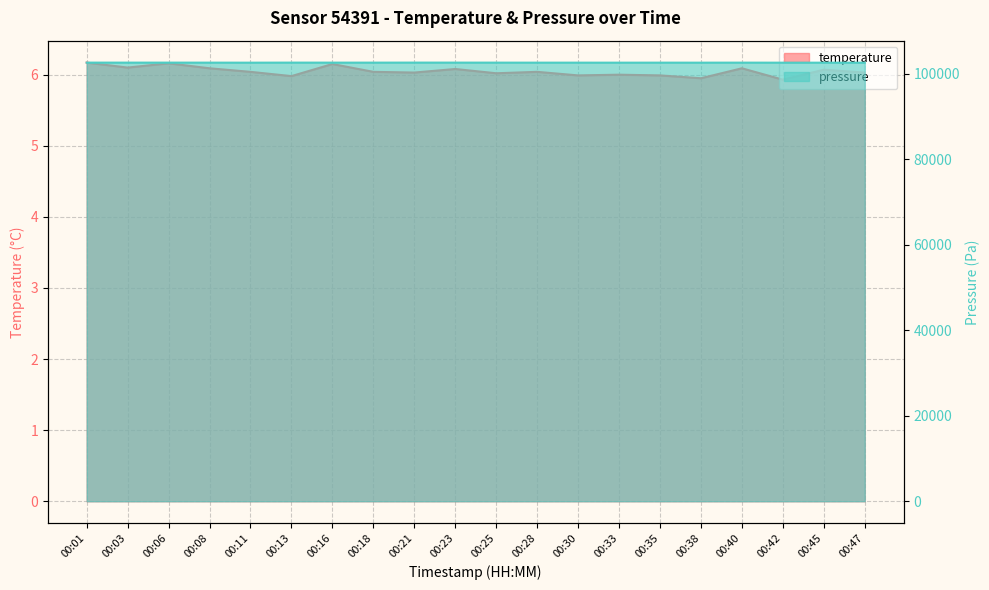

Reading left to right, list all the values displayed in this chart.

temperature: 00:01=6.2	00:03=6.1	00:06=6.2	00:08=6.1	00:11=6.0	00:13=6.0	00:16=6.2	00:18=6.0	00:21=6.0	00:23=6.1	00:25=6.0	00:28=6.0	00:30=6.0	00:33=6.0	00:35=6.0	00:38=6.0	00:40=6.1	00:42=5.9	00:45=6.1	00:47=6.0
pressure_norm: 00:01=102662.2	00:03=102658.2	00:06=102660.5	00:08=102656.5	00:11=102650.6	00:13=102662.8	00:16=102658.7	00:18=102658.7	00:21=102666.0	00:23=102662.9	00:25=102658.8	00:28=102653.3	00:30=102652.8	00:33=102649.9	00:35=102653.6	00:38=102651.3	00:40=102657.3	00:42=102648.7	00:45=102647.6	00:47=102643.4